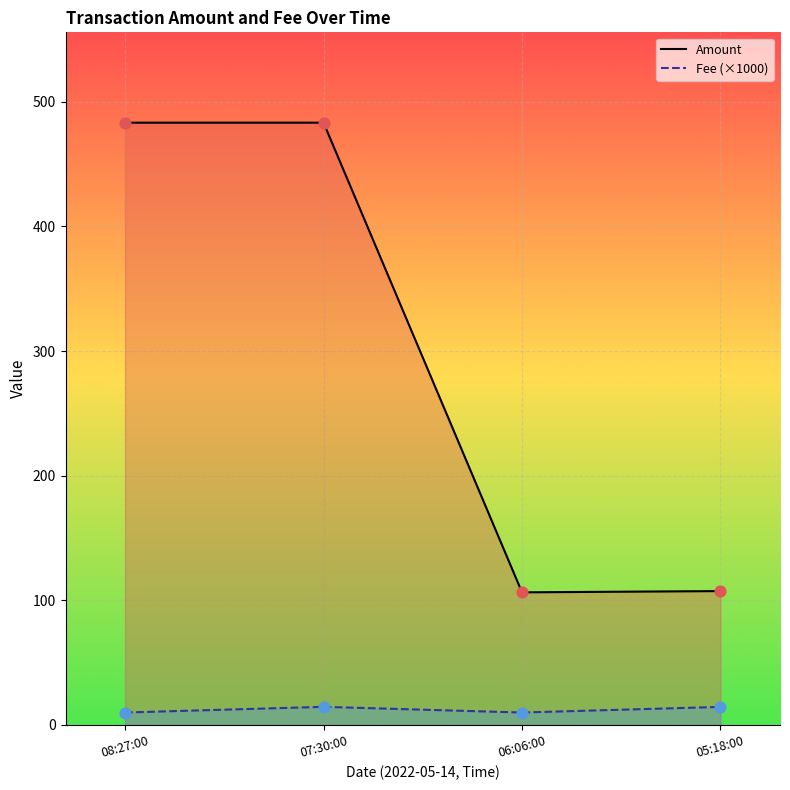

Which series has the widest spread of Y values?

Amount